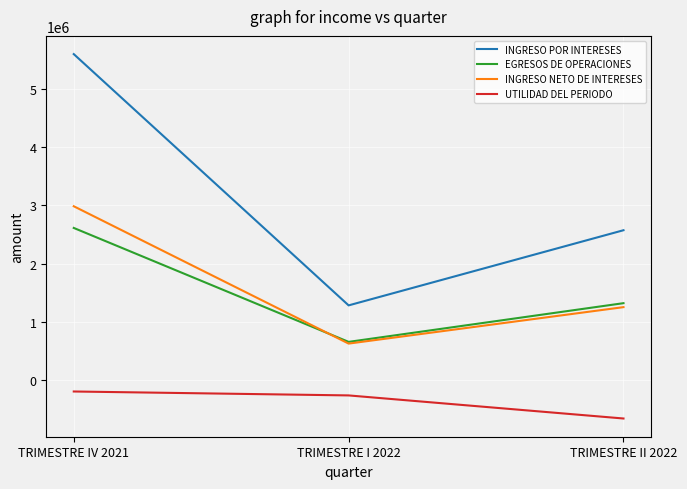

List the labels in order of EGRESOS DE OPERACIONES value, largest first.

TRIMESTRE IV 2021, TRIMESTRE II 2022, TRIMESTRE I 2022